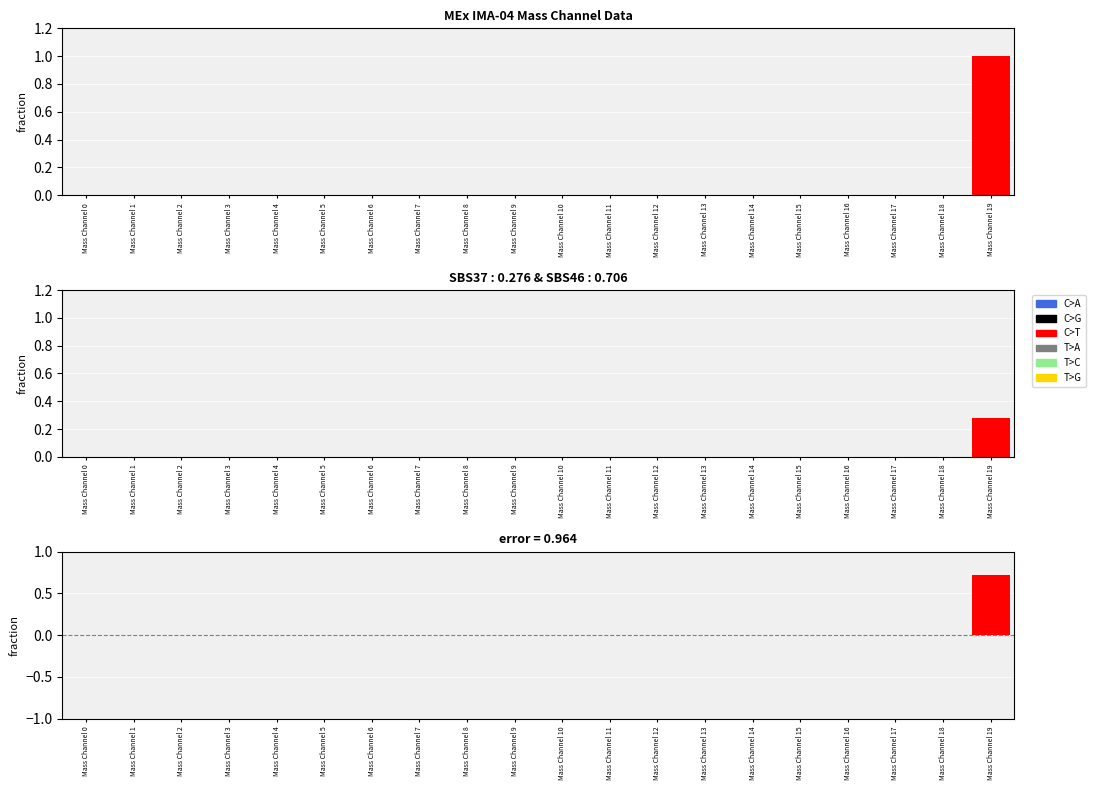

Reading right to left, extract all data points from this chart.

C>A: Mass Channel 19=0.0	Mass Channel 18=0.0	Mass Channel 17=0.0	Mass Channel 16=0.0	Mass Channel 15=0.0	Mass Channel 14=0.0	Mass Channel 13=0.0	Mass Channel 12=0.0	Mass Channel 11=0.0	Mass Channel 10=0.0	Mass Channel 9=0.0	Mass Channel 8=0.0	Mass Channel 7=0.0	Mass Channel 6=0.0	Mass Channel 5=0.0	Mass Channel 4=0.0	Mass Channel 3=0.0	Mass Channel 2=0.0	Mass Channel 1=0.0	Mass Channel 0=0.0
C>G: Mass Channel 19=0.0	Mass Channel 18=0.0	Mass Channel 17=0.0	Mass Channel 16=0.0	Mass Channel 15=0.0	Mass Channel 14=0.0	Mass Channel 13=0.0	Mass Channel 12=0.0	Mass Channel 11=0.0	Mass Channel 10=0.0	Mass Channel 9=0.0	Mass Channel 8=0.0	Mass Channel 7=0.0	Mass Channel 6=0.0	Mass Channel 5=0.0	Mass Channel 4=0.0	Mass Channel 3=0.0	Mass Channel 2=0.0	Mass Channel 1=0.0	Mass Channel 0=0.0
C>T: Mass Channel 19=0.7	Mass Channel 18=0.0	Mass Channel 17=0.0	Mass Channel 16=0.0	Mass Channel 15=0.0	Mass Channel 14=0.0	Mass Channel 13=0.0	Mass Channel 12=0.0	Mass Channel 11=0.0	Mass Channel 10=0.0	Mass Channel 9=0.0	Mass Channel 8=0.0	Mass Channel 7=0.0	Mass Channel 6=0.0	Mass Channel 5=0.0	Mass Channel 4=0.0	Mass Channel 3=0.0	Mass Channel 2=0.0	Mass Channel 1=0.0	Mass Channel 0=0.0
T>A: Mass Channel 19=0.0	Mass Channel 18=0.0	Mass Channel 17=0.0	Mass Channel 16=0.0	Mass Channel 15=0.0	Mass Channel 14=0.0	Mass Channel 13=0.0	Mass Channel 12=0.0	Mass Channel 11=0.0	Mass Channel 10=0.0	Mass Channel 9=0.0	Mass Channel 8=0.0	Mass Channel 7=0.0	Mass Channel 6=0.0	Mass Channel 5=0.0	Mass Channel 4=0.0	Mass Channel 3=0.0	Mass Channel 2=0.0	Mass Channel 1=0.0	Mass Channel 0=0.0
T>C: Mass Channel 19=0.0	Mass Channel 18=0.0	Mass Channel 17=0.0	Mass Channel 16=0.0	Mass Channel 15=0.0	Mass Channel 14=0.0	Mass Channel 13=0.0	Mass Channel 12=0.0	Mass Channel 11=0.0	Mass Channel 10=0.0	Mass Channel 9=0.0	Mass Channel 8=0.0	Mass Channel 7=0.0	Mass Channel 6=0.0	Mass Channel 5=0.0	Mass Channel 4=0.0	Mass Channel 3=0.0	Mass Channel 2=0.0	Mass Channel 1=0.0	Mass Channel 0=0.0
T>G: Mass Channel 19=0.0	Mass Channel 18=0.0	Mass Channel 17=0.0	Mass Channel 16=0.0	Mass Channel 15=0.0	Mass Channel 14=0.0	Mass Channel 13=0.0	Mass Channel 12=0.0	Mass Channel 11=0.0	Mass Channel 10=0.0	Mass Channel 9=0.0	Mass Channel 8=0.0	Mass Channel 7=0.0	Mass Channel 6=0.0	Mass Channel 5=0.0	Mass Channel 4=0.0	Mass Channel 3=0.0	Mass Channel 2=0.0	Mass Channel 1=0.0	Mass Channel 0=0.0